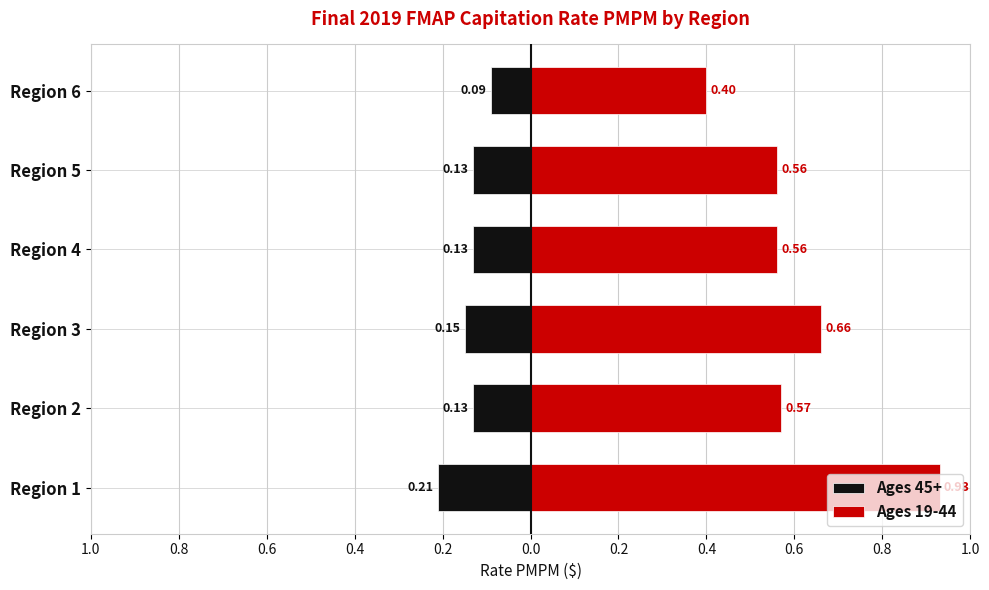

Reading right to left, extract all data points from this chart.

Ages 45+: -0.1	-0.1	-0.1	-0.1	-0.1	-0.2
Ages 19-44: 0.4	0.6	0.6	0.7	0.6	0.9